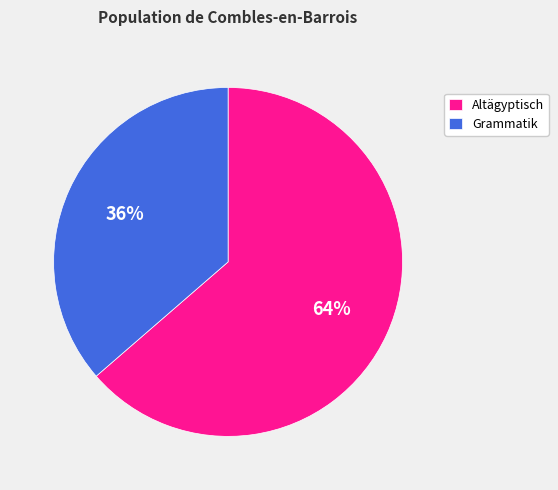

To the nearest percent, what is the combined percentage of Grammatik and Altägyptisch?

100%